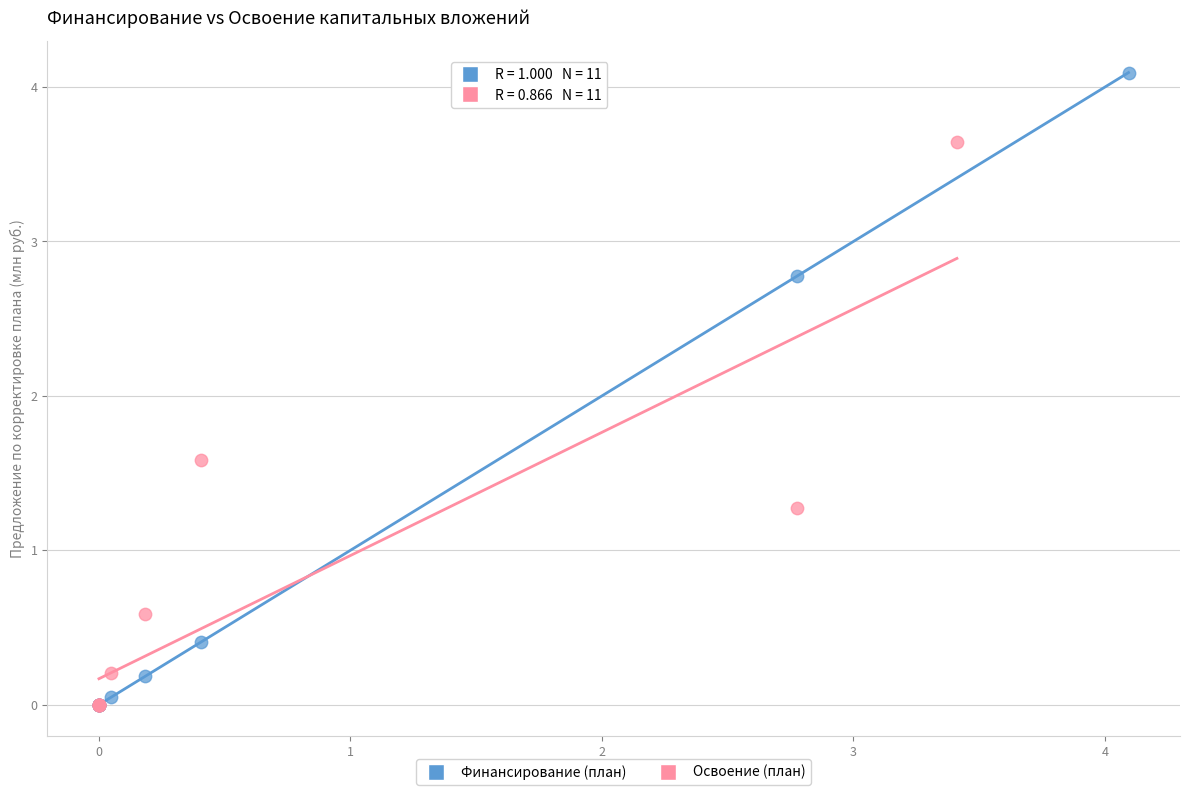

Which series has the largest Y range (max minus min)?

Финансирование (план)